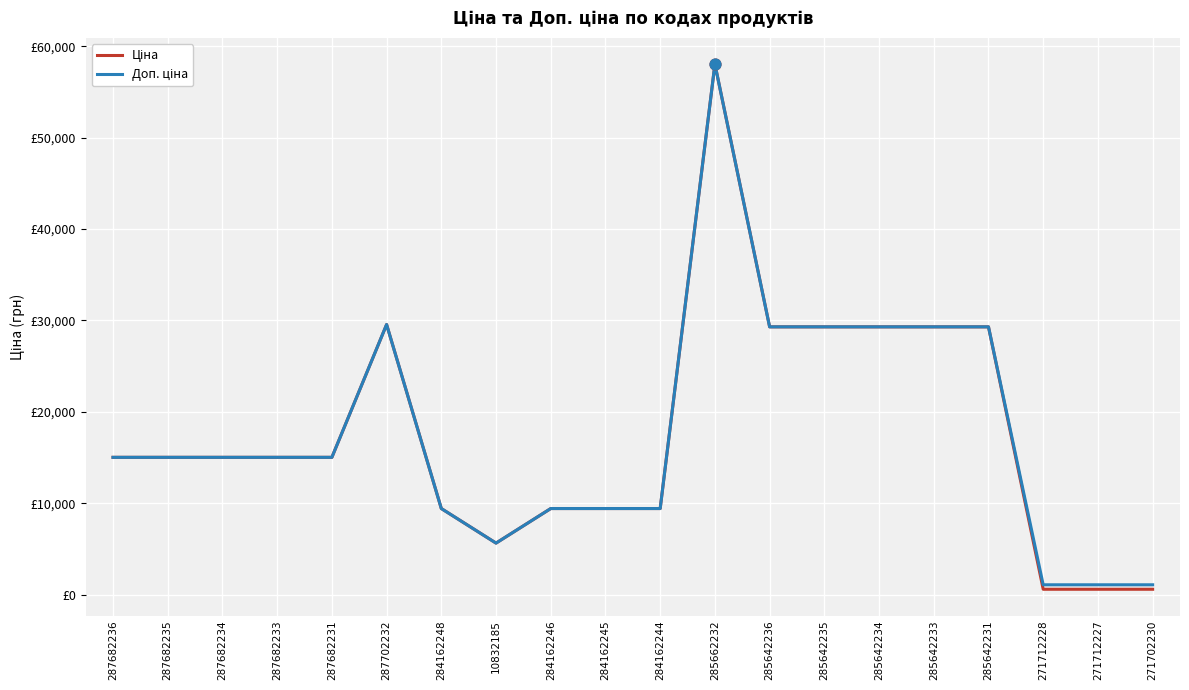

Is this an area chart (filled region under the line)?

No